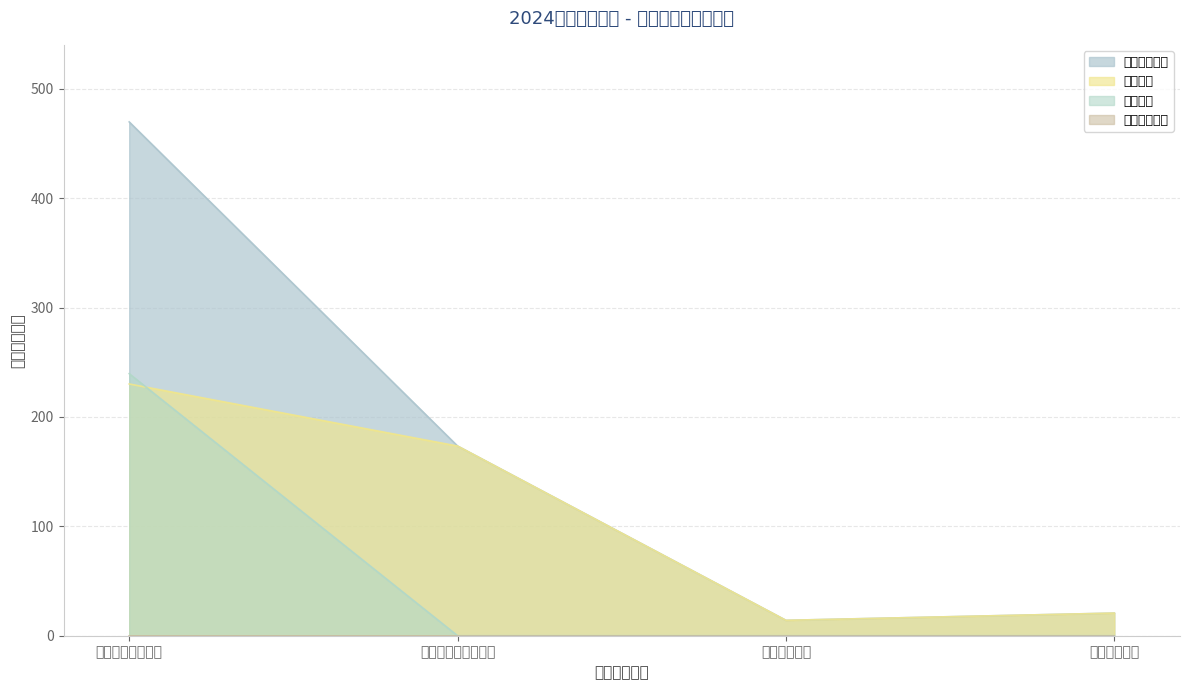

How many values in the 基本支出 series exceed 173?

2